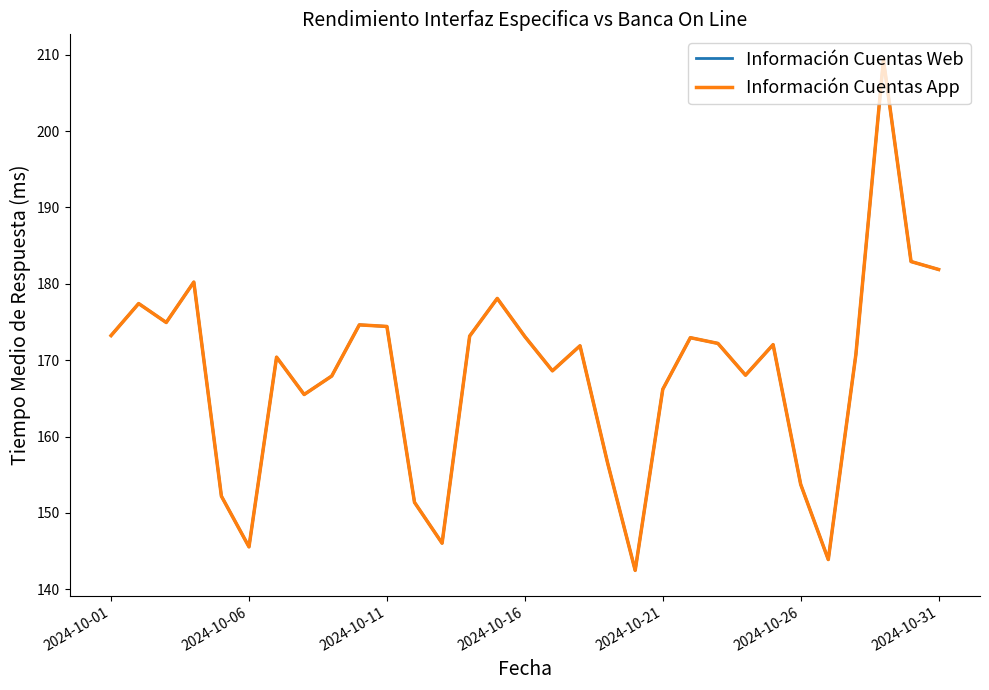

How many interior local peaks does the Información Cuentas Web series have?

9